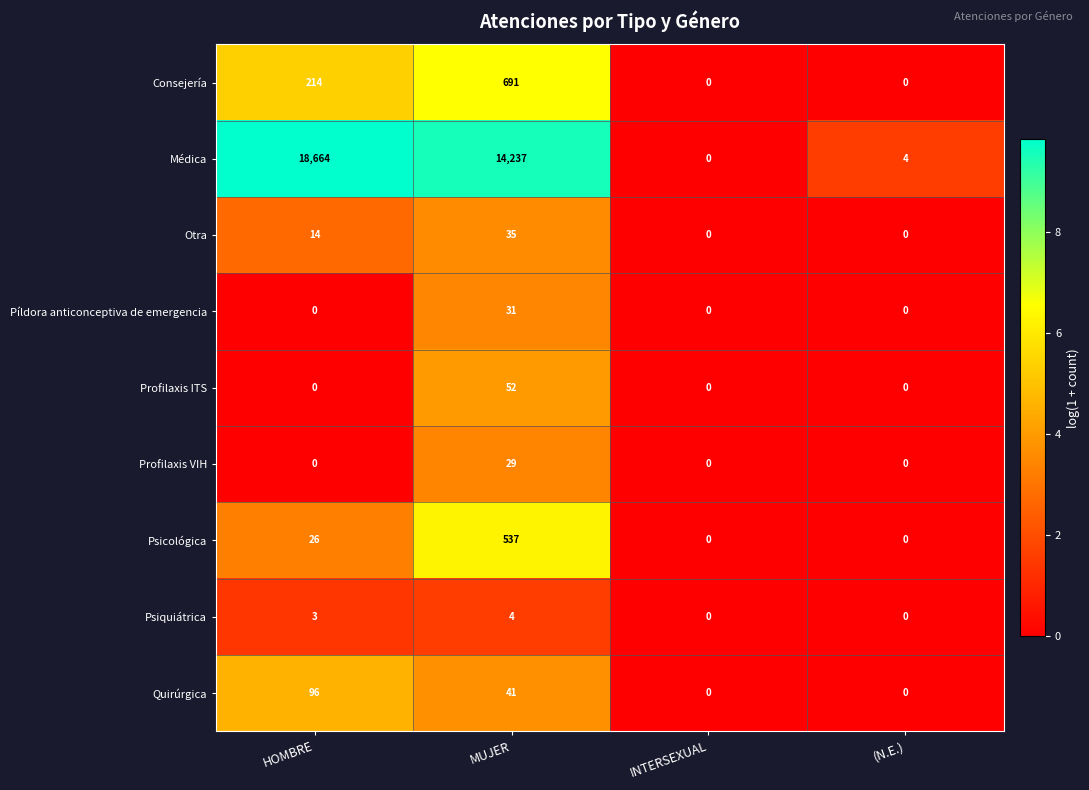

Which series has the largest total across all categories?

Médica